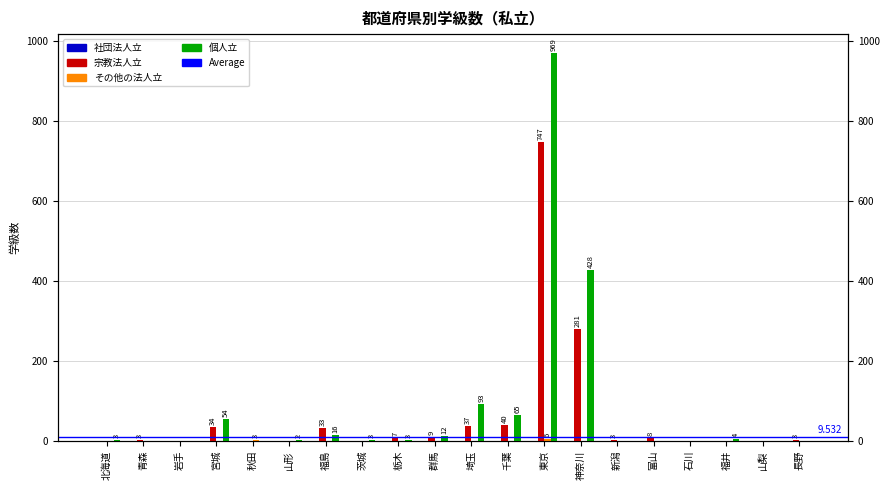

Is the value of 宗教法人立 at 北海道 greater than the value of 個人立 at 山形?

No